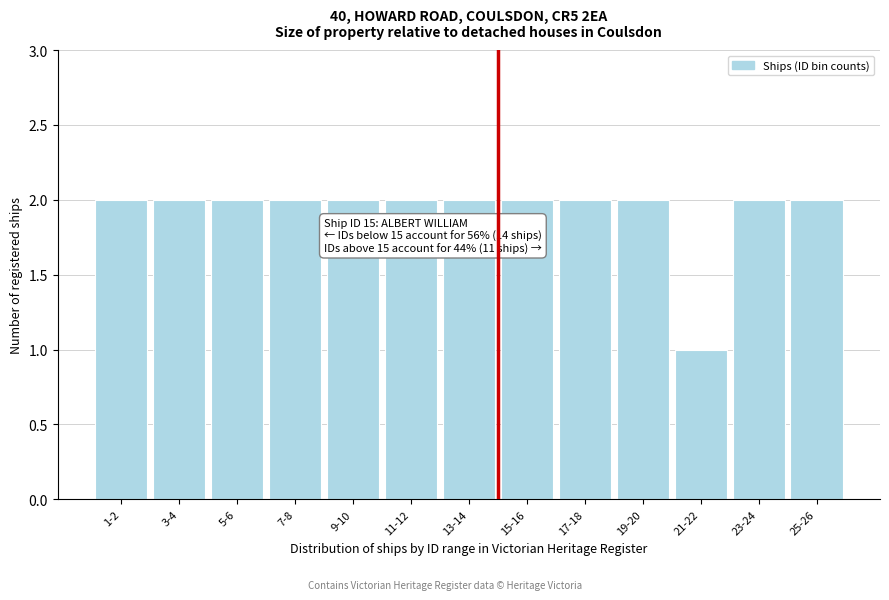

Reading left to right, what are all the values shown in this chart?

2	2	2	2	2	2	2	2	2	2	1	2	2